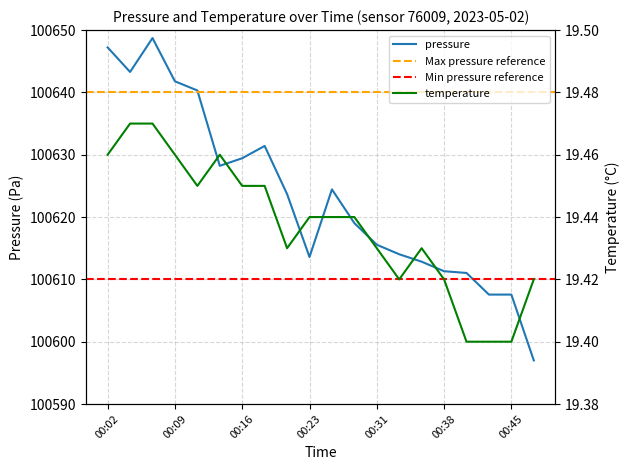

Count the temperature values in the range 19 to 20.

20